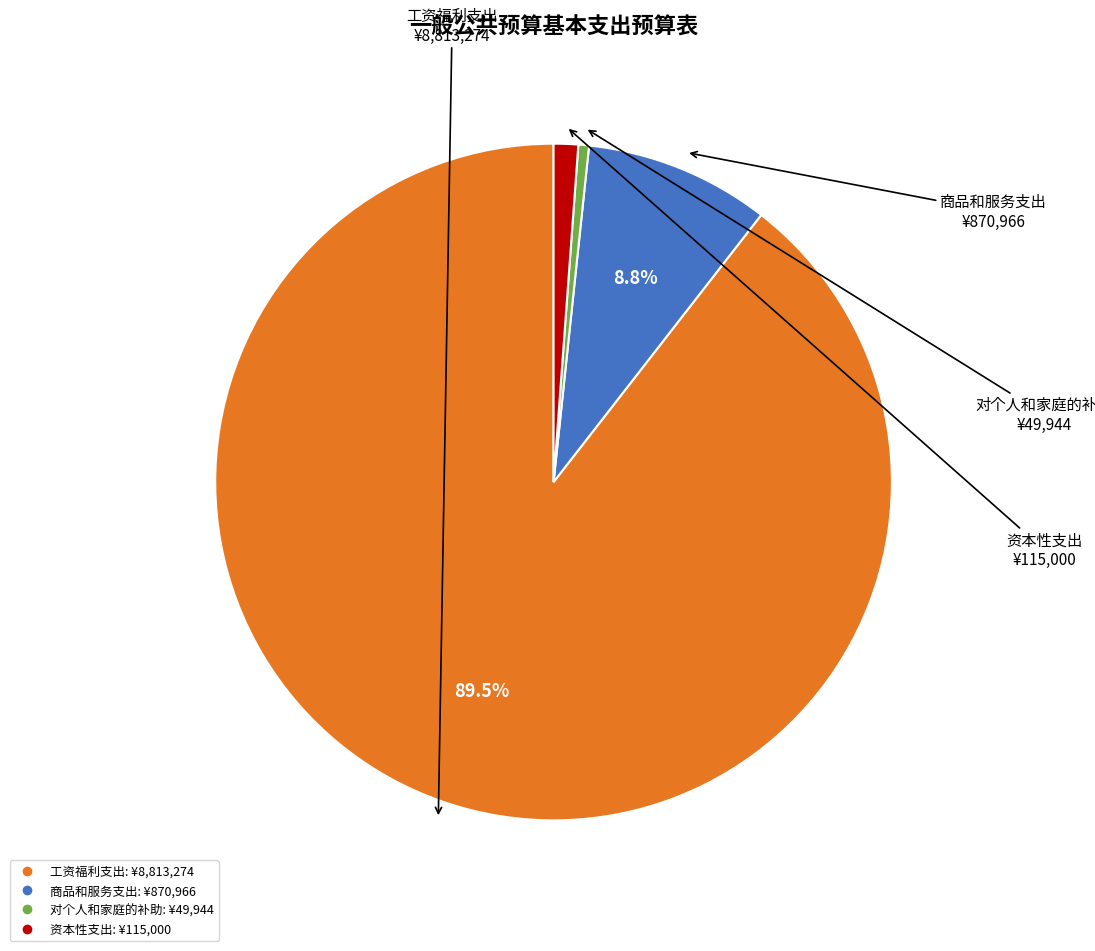

True or false: 商品和服务支出 accounts for 9% of the total.

True